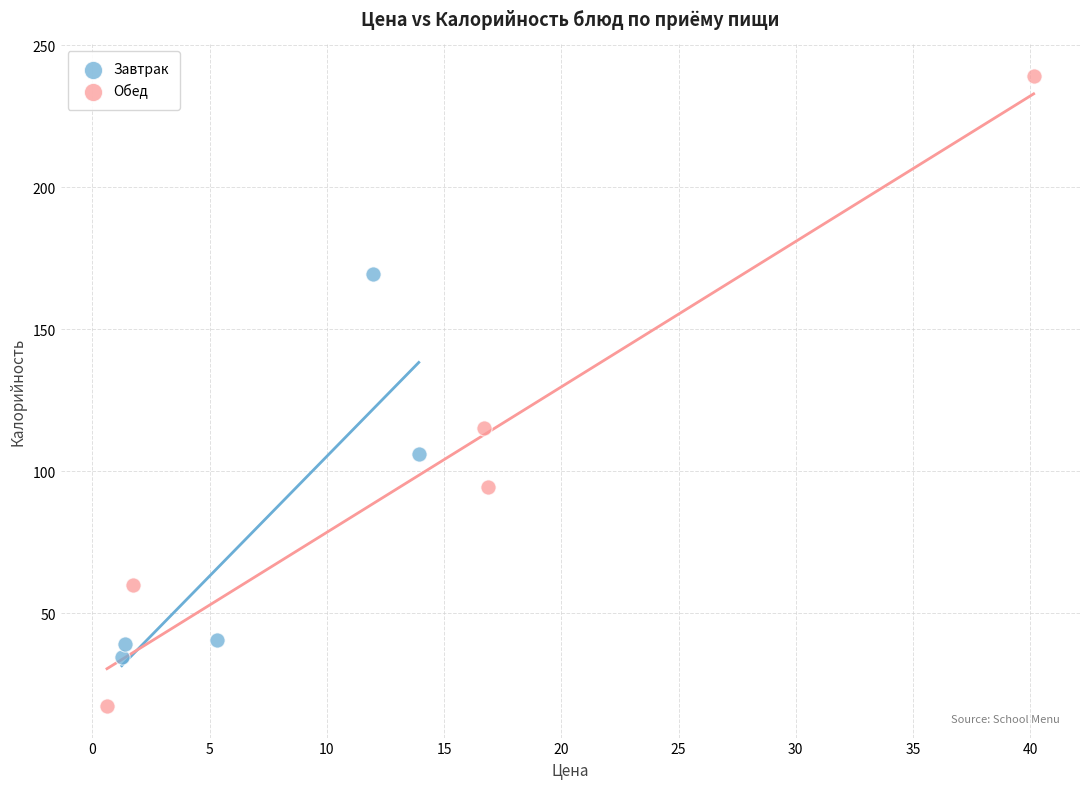

What are all the series names shown in the legend?

Завтрак, Обед